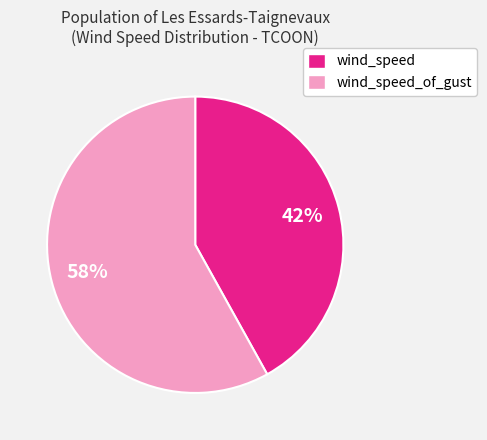

Is it true that wind_speed_of_gust is 58% of the pie?

True